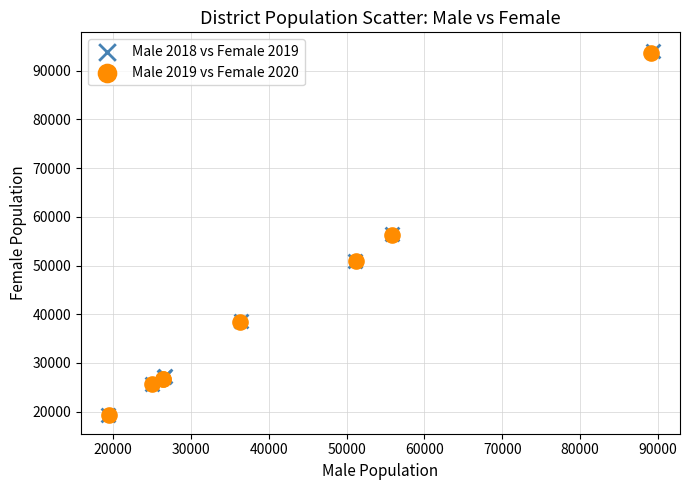

Which series has the largest Y range (max minus min)?

Male 2018 vs Female 2019